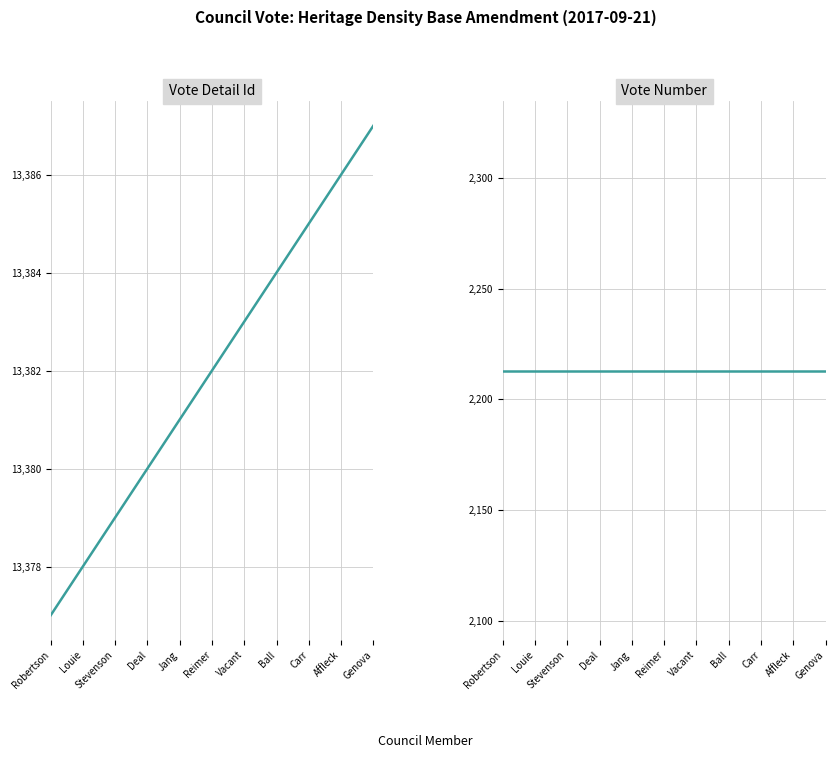

True or false: Vote Detail Id has a value of 13378 at Louie.

True